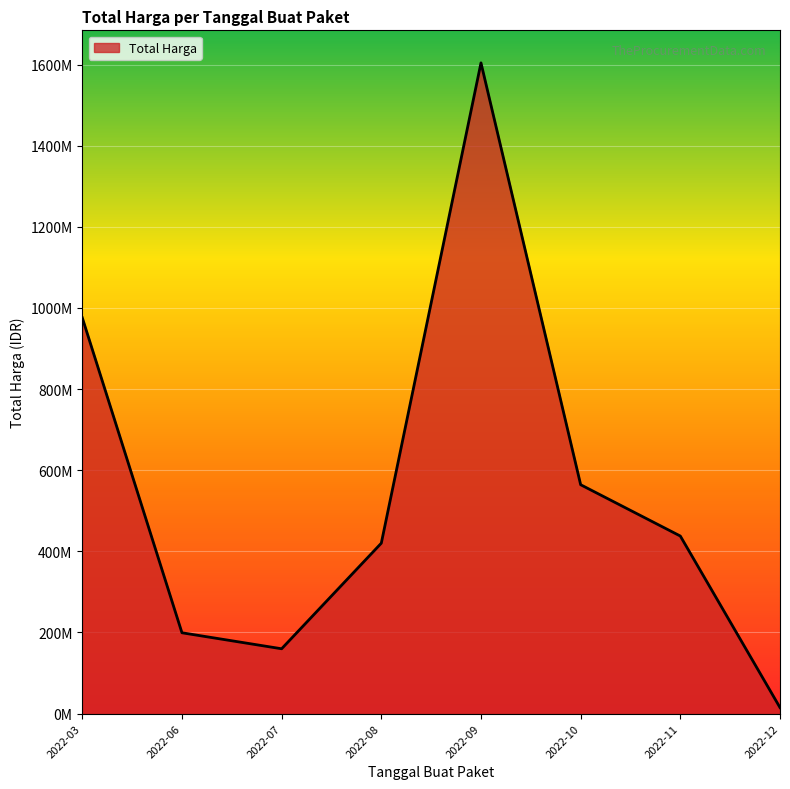

Rank the categories by value from lowest to highest.

2022-12, 2022-07, 2022-06, 2022-08, 2022-11, 2022-10, 2022-03, 2022-09